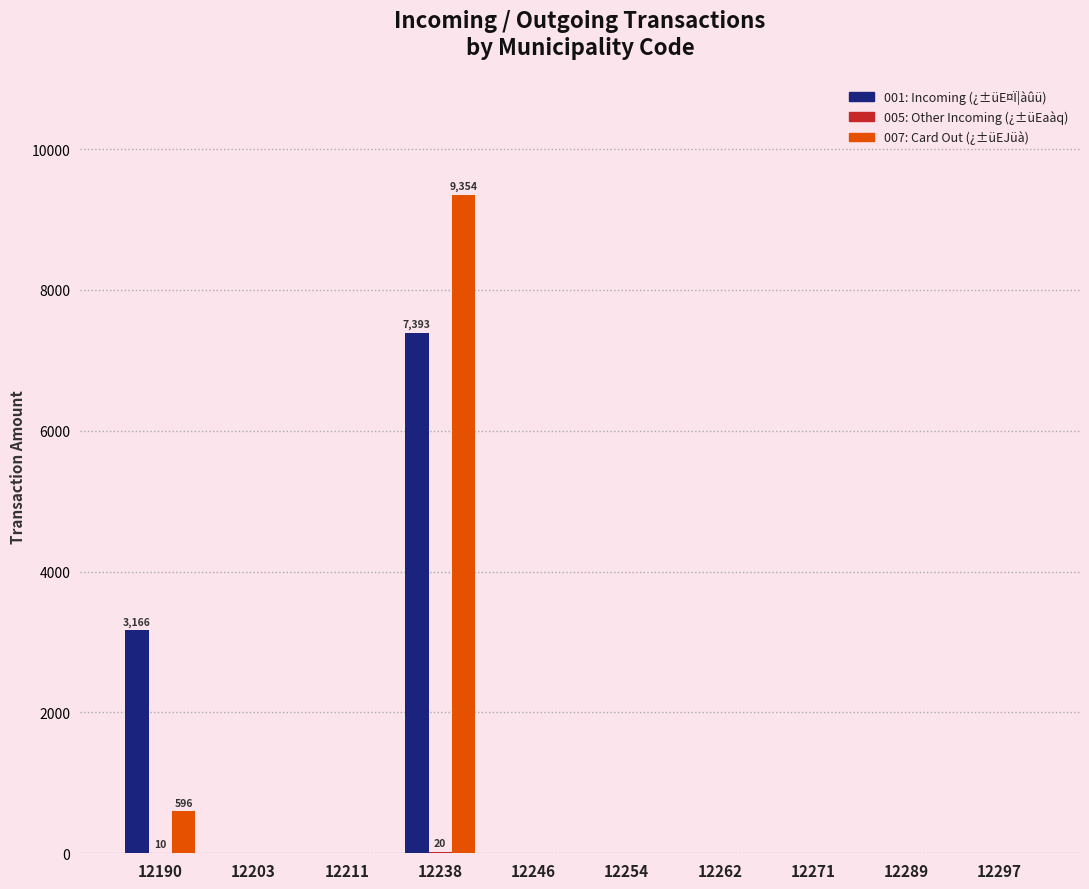

What is the greatest value displayed?

9354